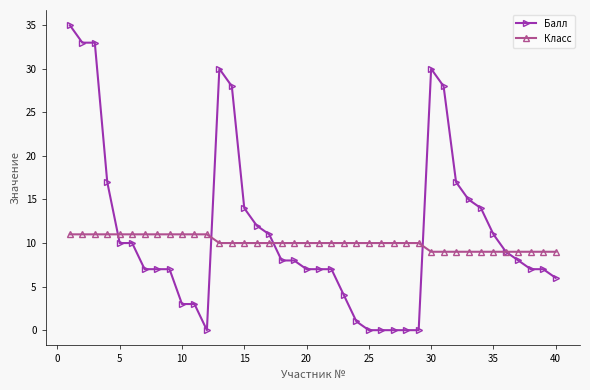

What is the difference between the maximum and minimum values in the Балл series?

35